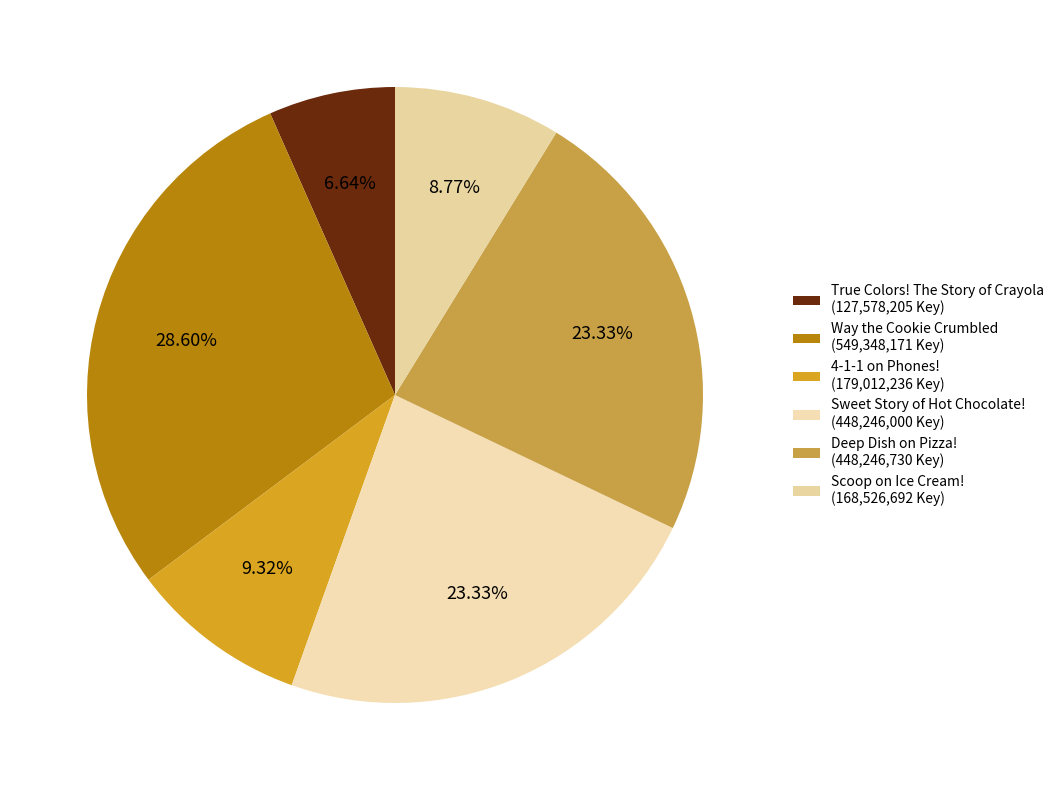

Which slice is the largest?

Way the Cookie Crumbled